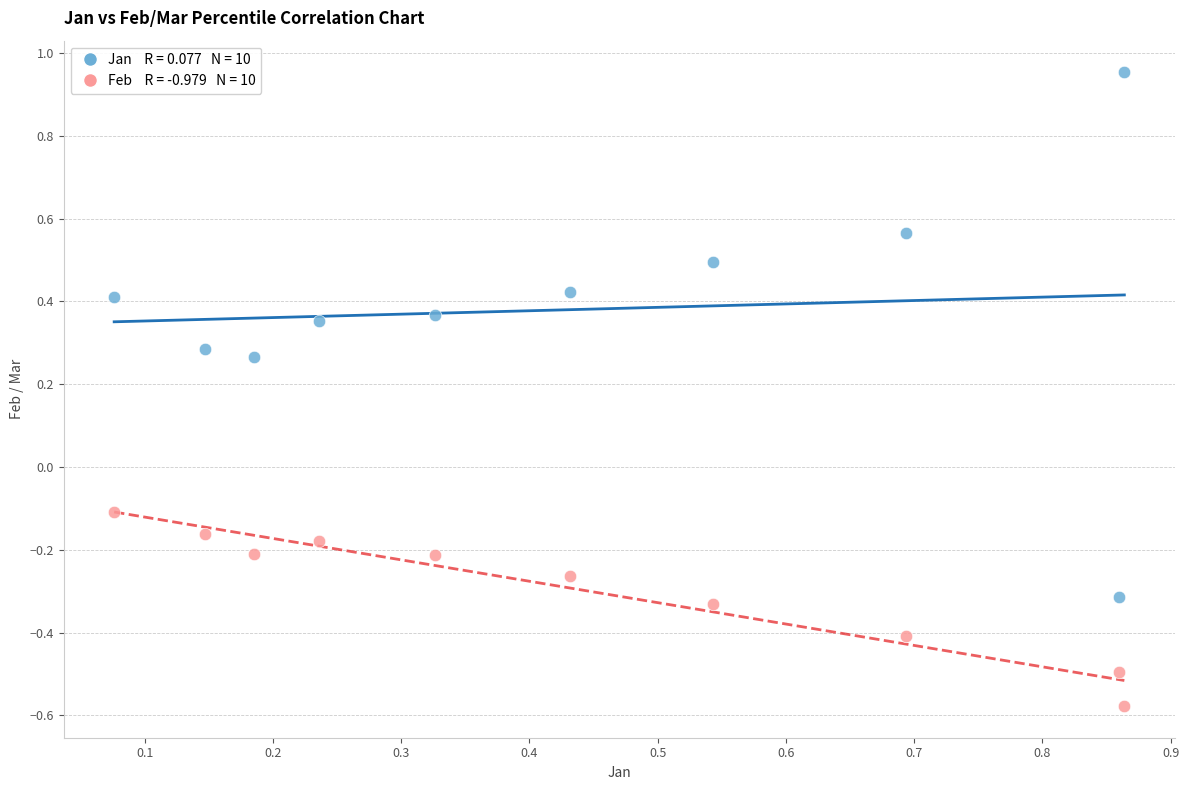

Across all data points, what is the range of Y values (max minus min)?

1.5